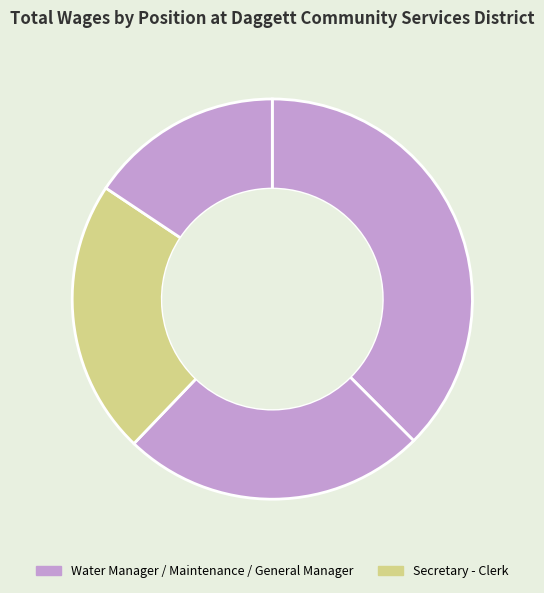

Count the number of slices in the pie.

4